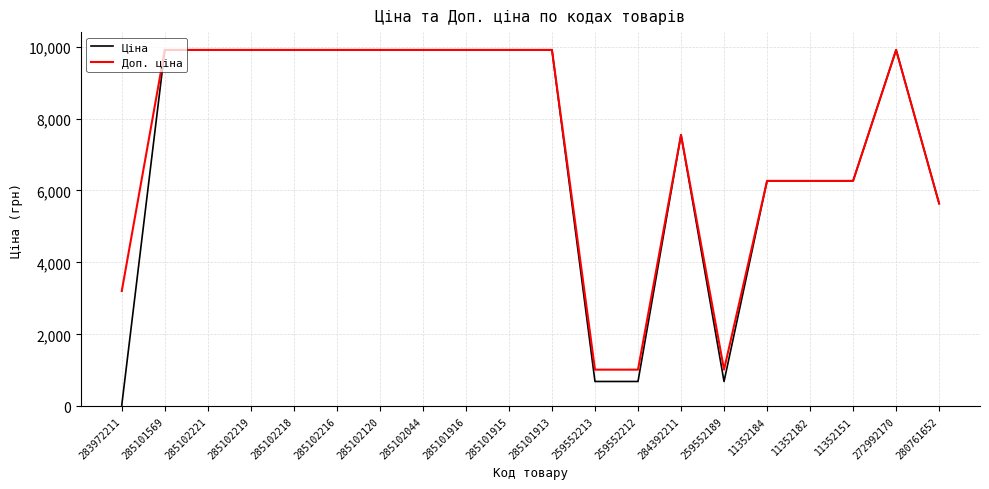

What are all the series names shown in the legend?

Ціна, Доп. ціна